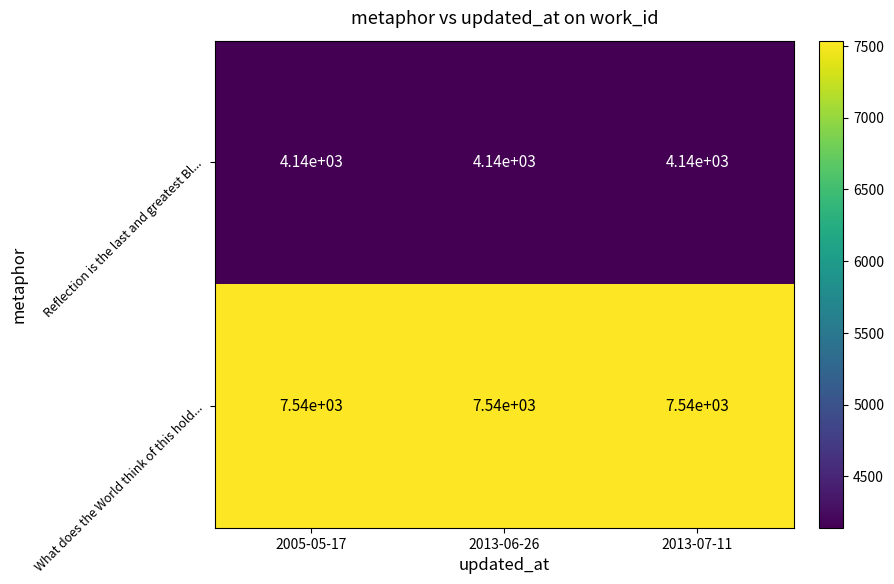

Which series has the largest total across all categories?

What does the World think of this hold...